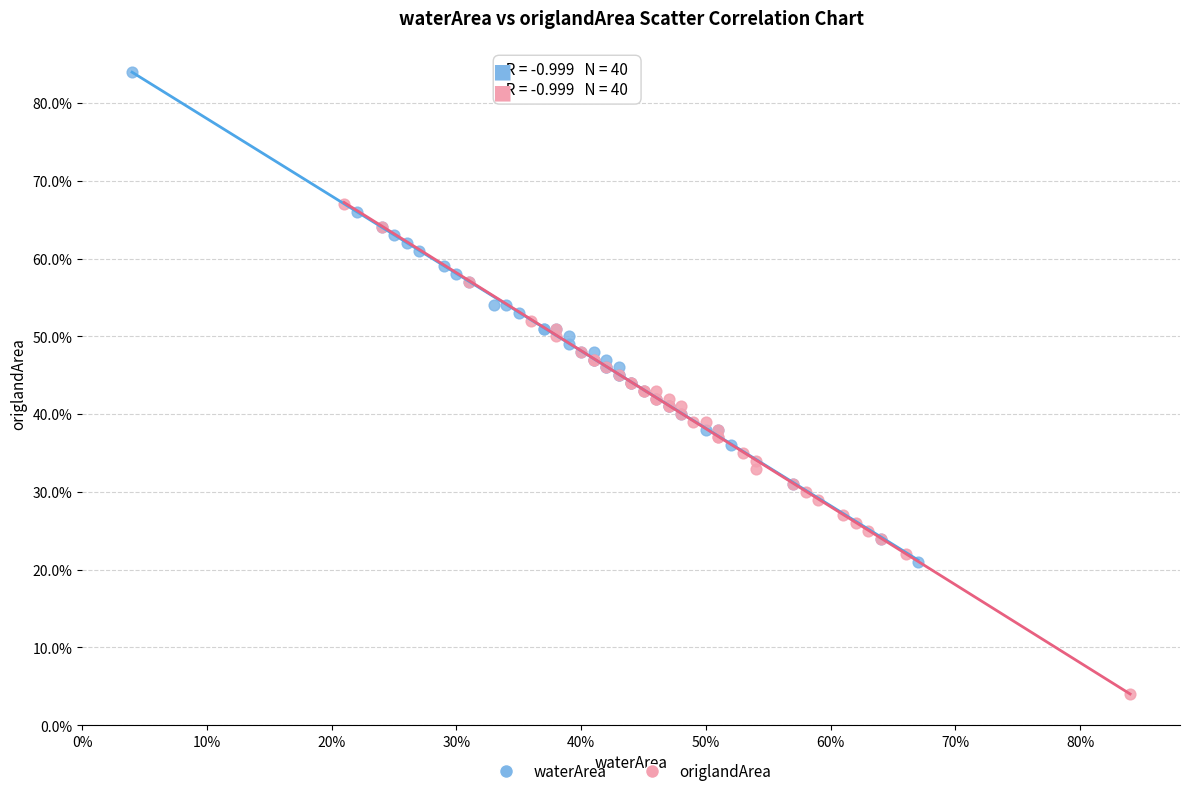

Which series contains the highest Y value?

waterArea